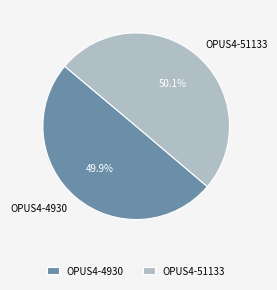

What percentage is the OPUS4-4930 slice, to the nearest percent?

50%